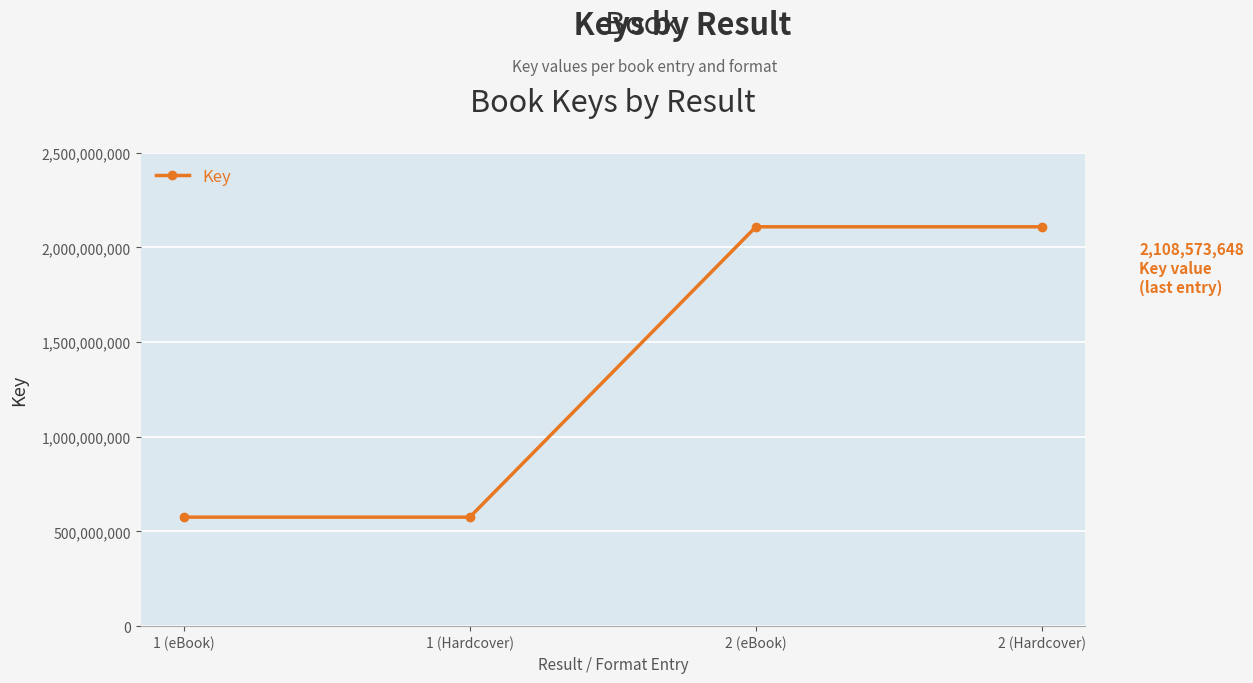

True or false: the data has more than 1 interior local peaks.

False